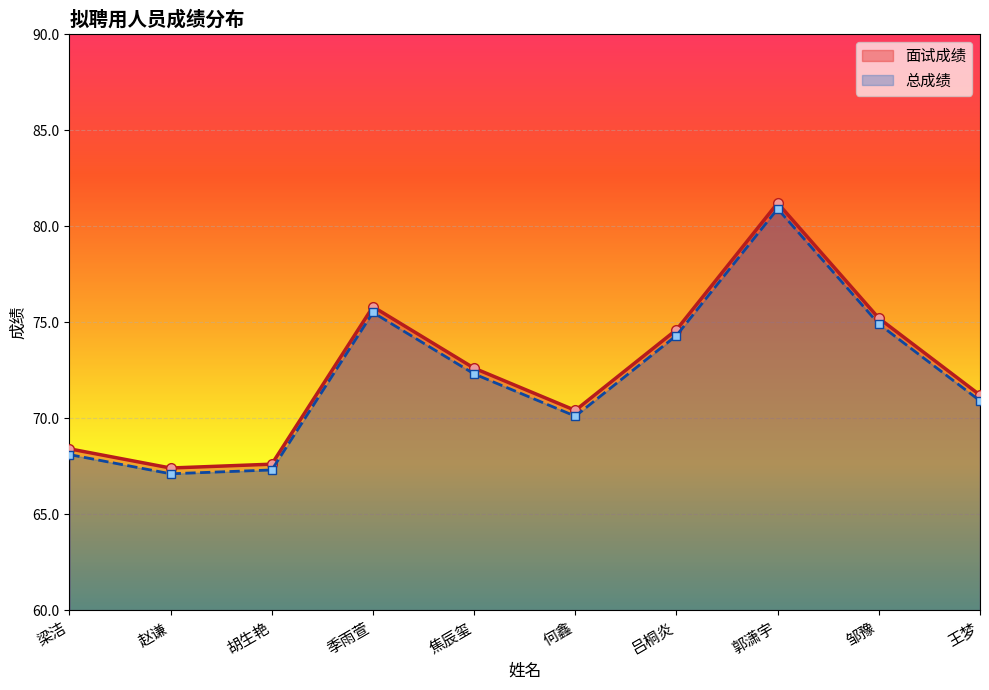

How many lines are shown in the chart?

2